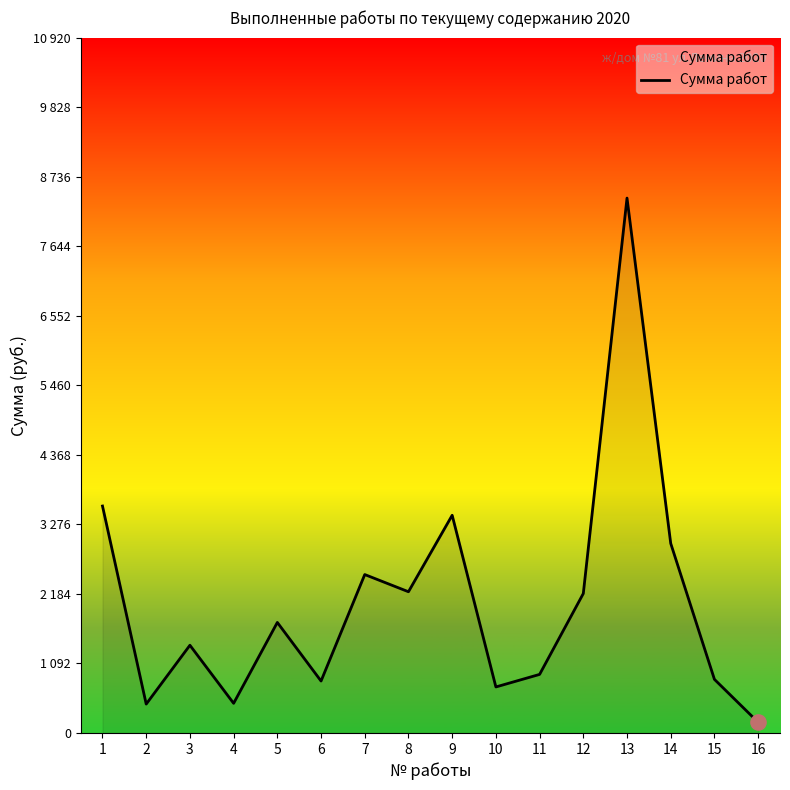

Which has a higher value, 5 or 15?

5